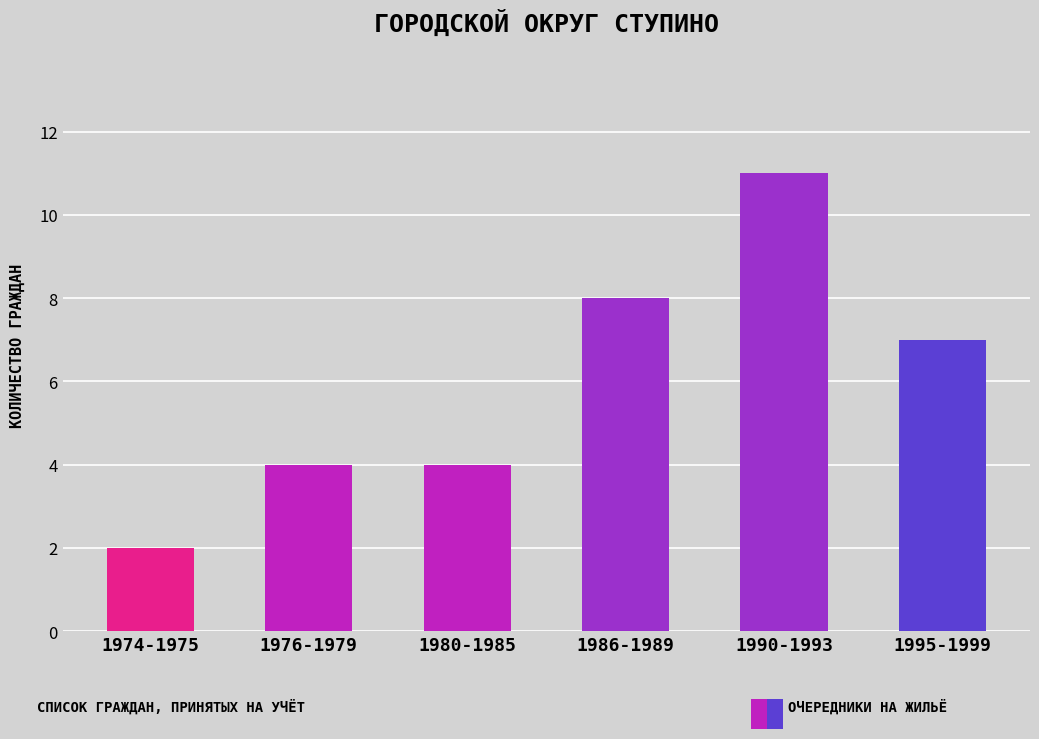

Read the value at 1990-1993.

11